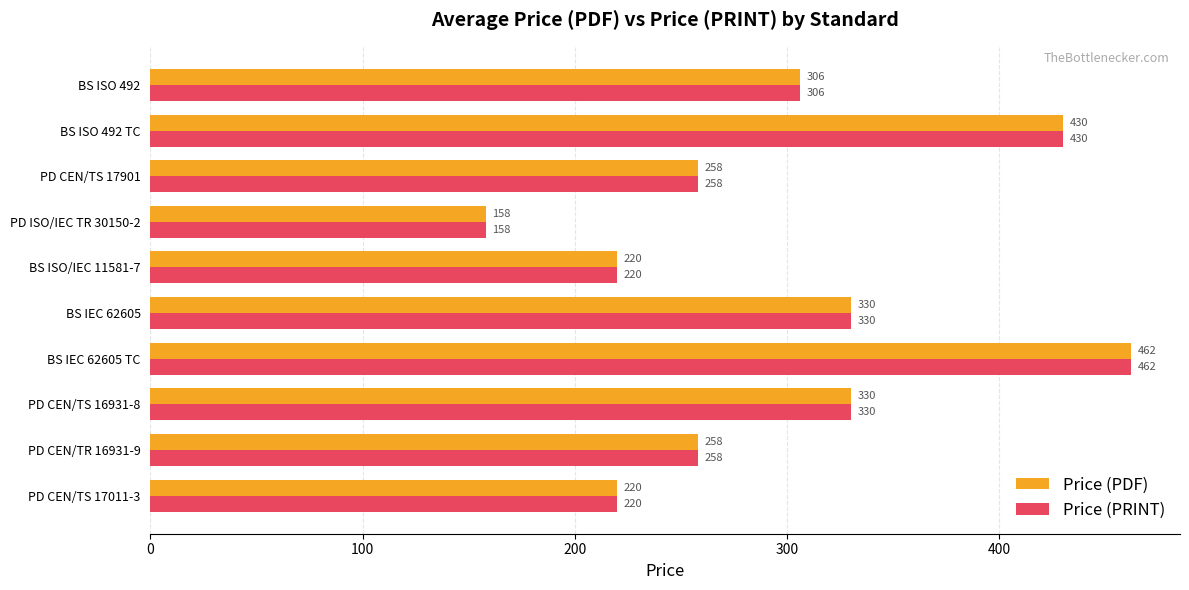

What is the difference between the maximum and minimum values in the Price (PRINT) series?

304